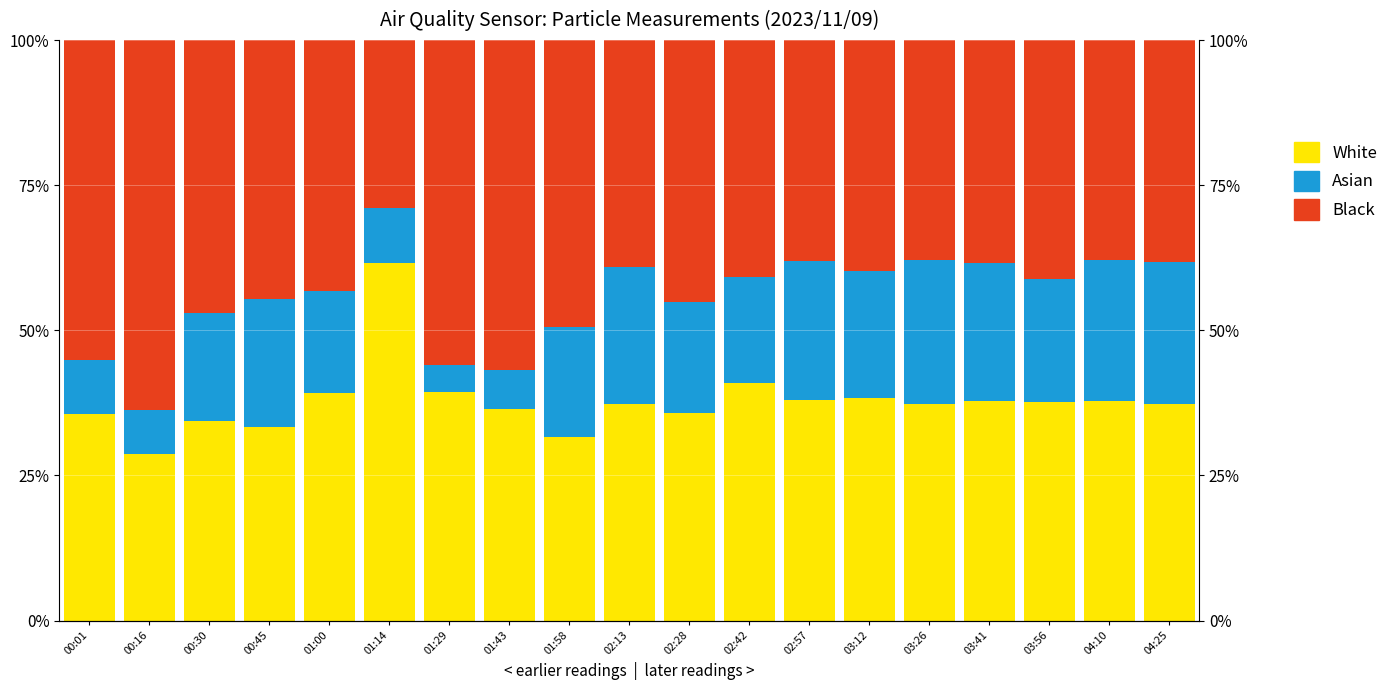

What is the difference between the Asian values at 03:26 and 00:30?

6.1